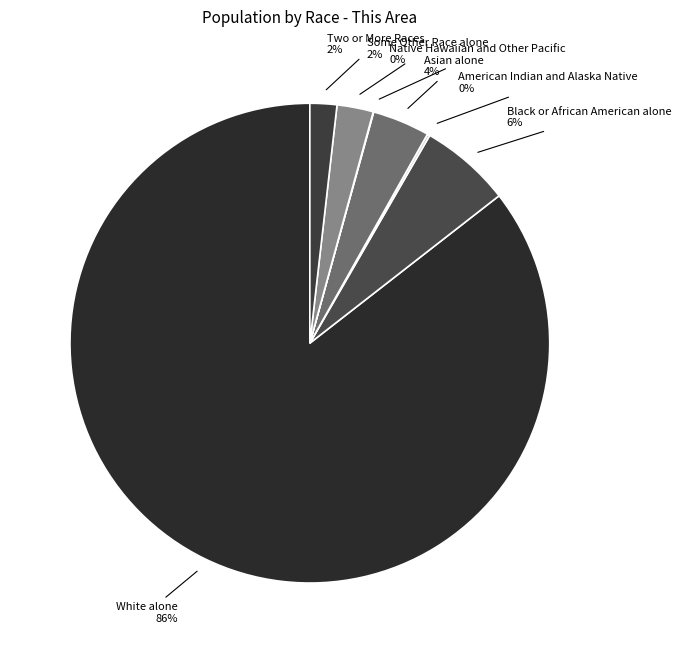

True or false: White alone accounts for 86% of the total.

True